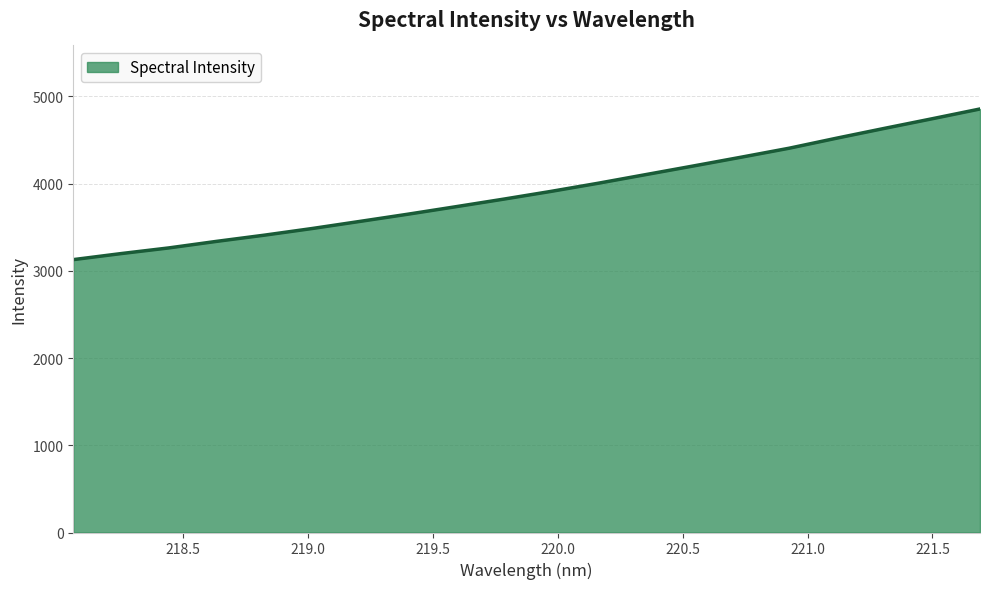

How many lines are shown in the chart?

1